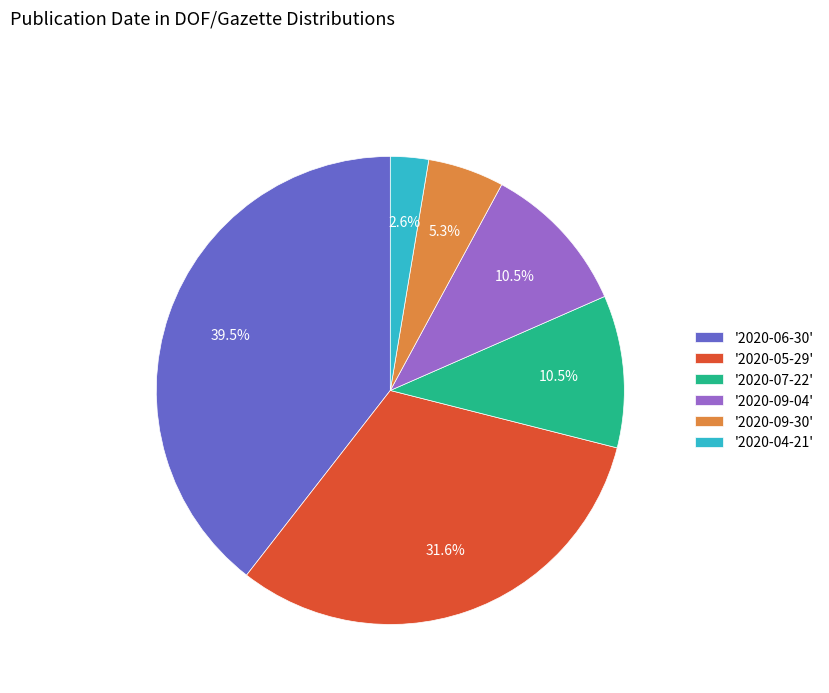

What is the ratio of the value at '2020-09-04' to the value at '2020-07-22'?

1.0